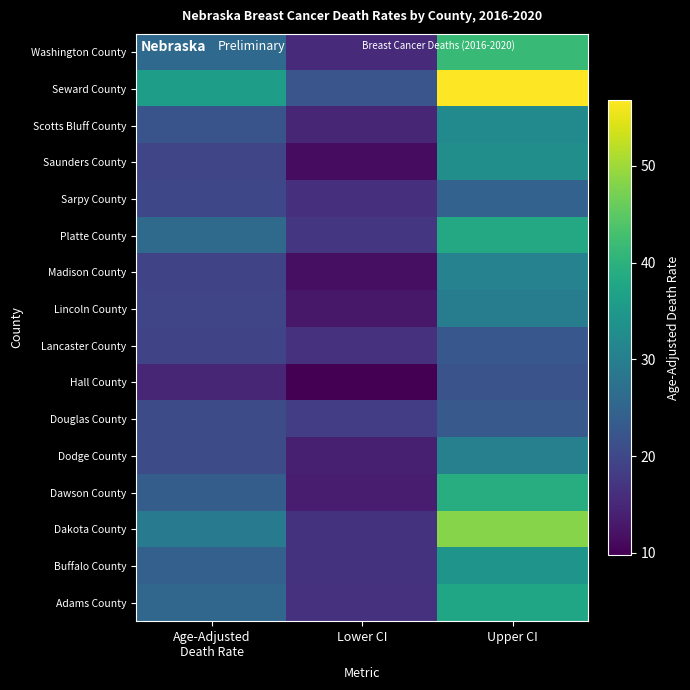

Reading right to left, list all the values displayed in this chart.

Washington County: Upper CI=41.5	Lower CI=15.6	Age-Adjusted
Death Rate=25.9
Seward County: Upper CI=56.8	Lower CI=22.2	Age-Adjusted
Death Rate=36.2
Scotts Bluff County: Upper CI=32.3	Lower CI=14.8	Age-Adjusted
Death Rate=22.1
Saunders County: Upper CI=33.1	Lower CI=11.3	Age-Adjusted
Death Rate=19.7
Sarpy County: Upper CI=24.5	Lower CI=16.1	Age-Adjusted
Death Rate=20.0
Platte County: Upper CI=38.2	Lower CI=17.2	Age-Adjusted
Death Rate=26.0
Madison County: Upper CI=30.7	Lower CI=11.7	Age-Adjusted
Death Rate=19.5
Lincoln County: Upper CI=29.6	Lower CI=12.8	Age-Adjusted
Death Rate=19.7
Lancaster County: Upper CI=22.6	Lower CI=16.5	Age-Adjusted
Death Rate=19.4
Hall County: Upper CI=21.9	Lower CI=9.8	Age-Adjusted
Death Rate=14.9
Douglas County: Upper CI=22.9	Lower CI=18.3	Age-Adjusted
Death Rate=20.5
Dodge County: Upper CI=30.2	Lower CI=14.0	Age-Adjusted
Death Rate=20.7
Dawson County: Upper CI=39.0	Lower CI=13.4	Age-Adjusted
Death Rate=23.7
Dakota County: Upper CI=48.2	Lower CI=16.6	Age-Adjusted
Death Rate=29.3
Buffalo County: Upper CI=34.1	Lower CI=16.6	Age-Adjusted
Death Rate=24.2
Adams County: Upper CI=37.7	Lower CI=16.5	Age-Adjusted
Death Rate=25.3